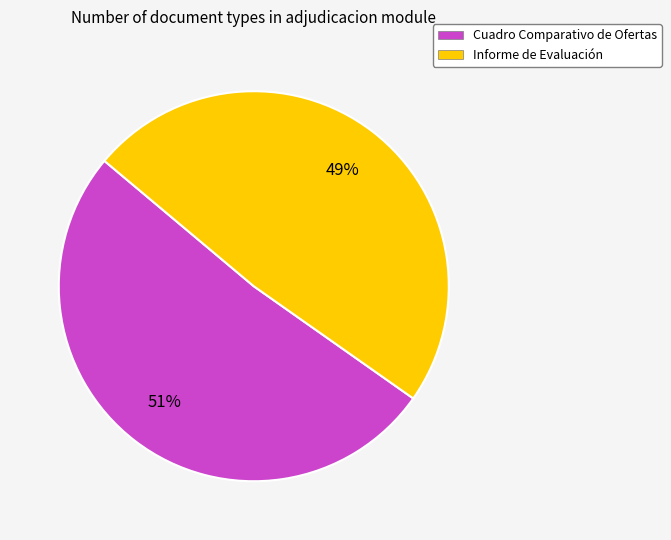

What percentage is the Informe de Evaluación slice, to the nearest percent?

49%